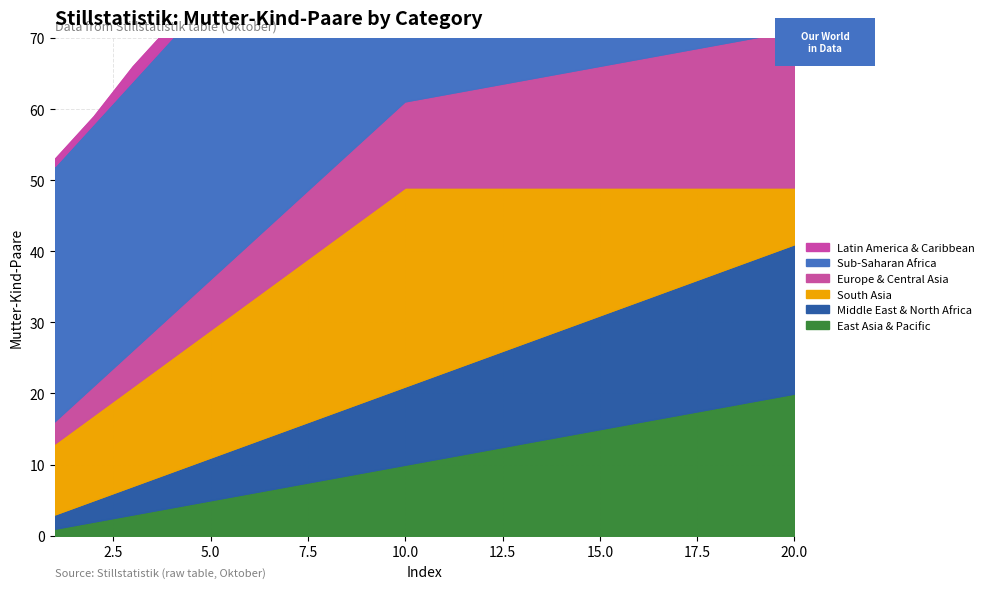

What is the difference between the maximum and minimum values in the Sub-Saharan Africa series?

10